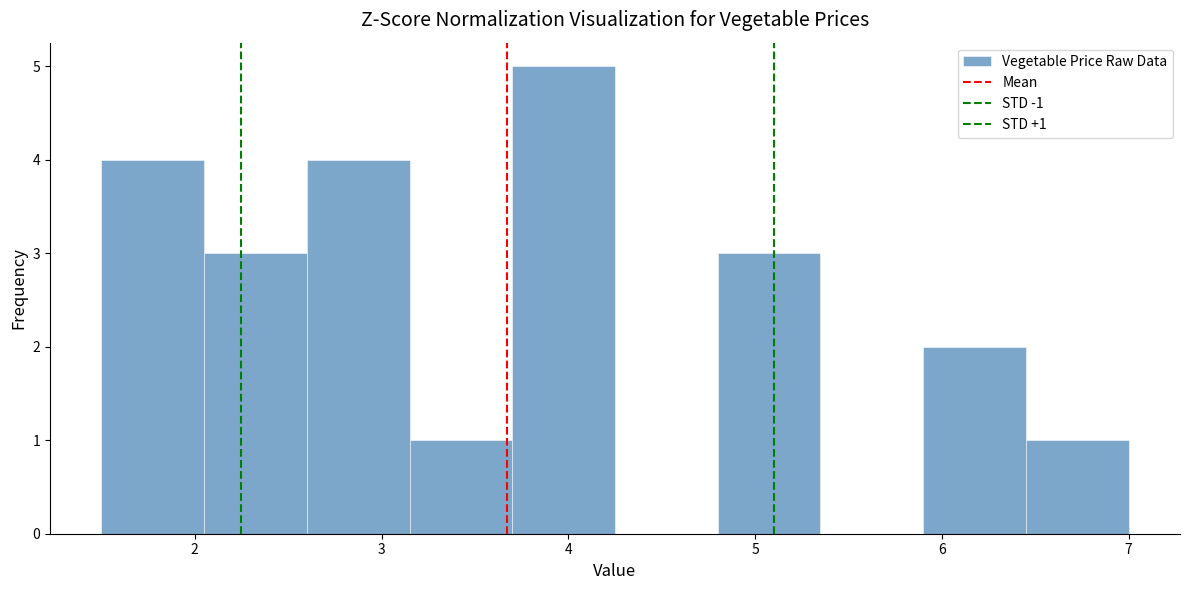

Over which range of the x-axis is the bar tallest?

3.70 to 4.25